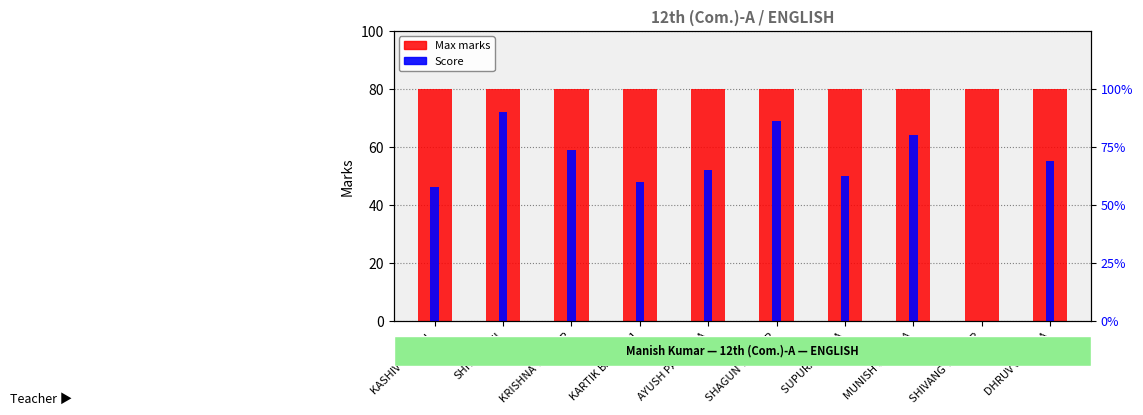

What is the minimum value for Max?

80